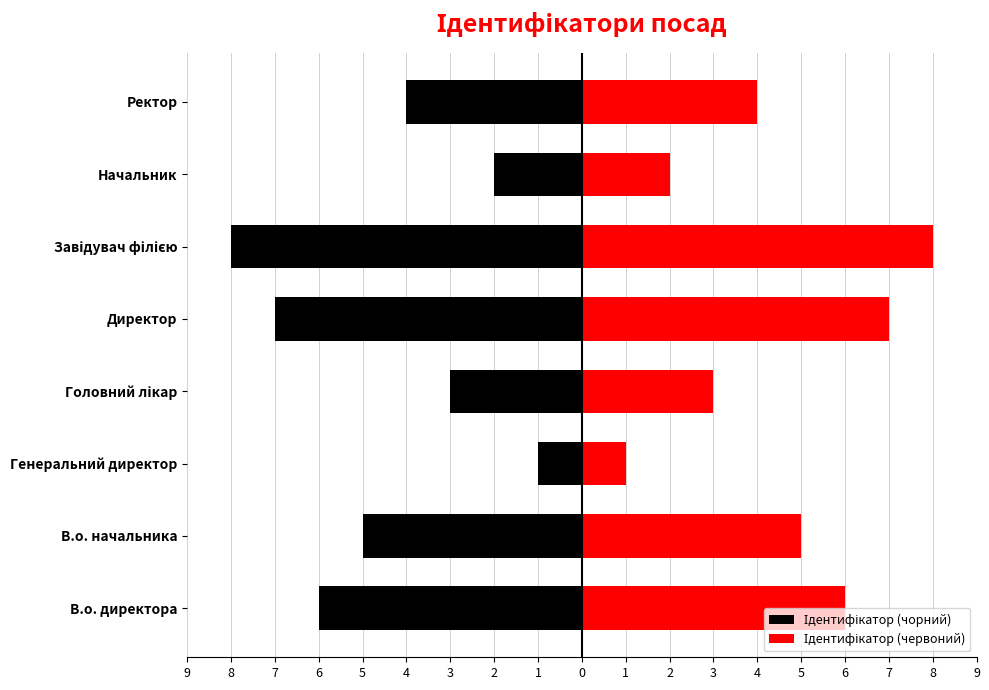

The value of Ідентифікатор (червоний) at Генеральний директор is 0. True or false?

False